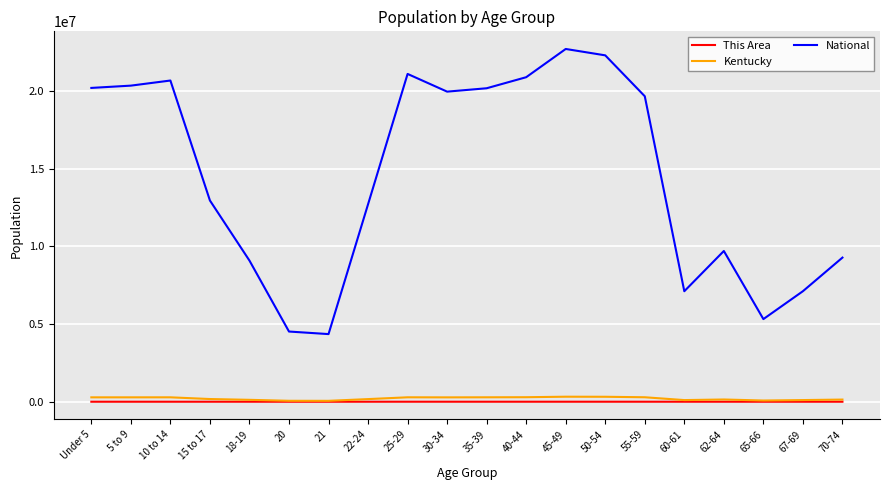

At how many categories does at least one series exceed 10954180?

12